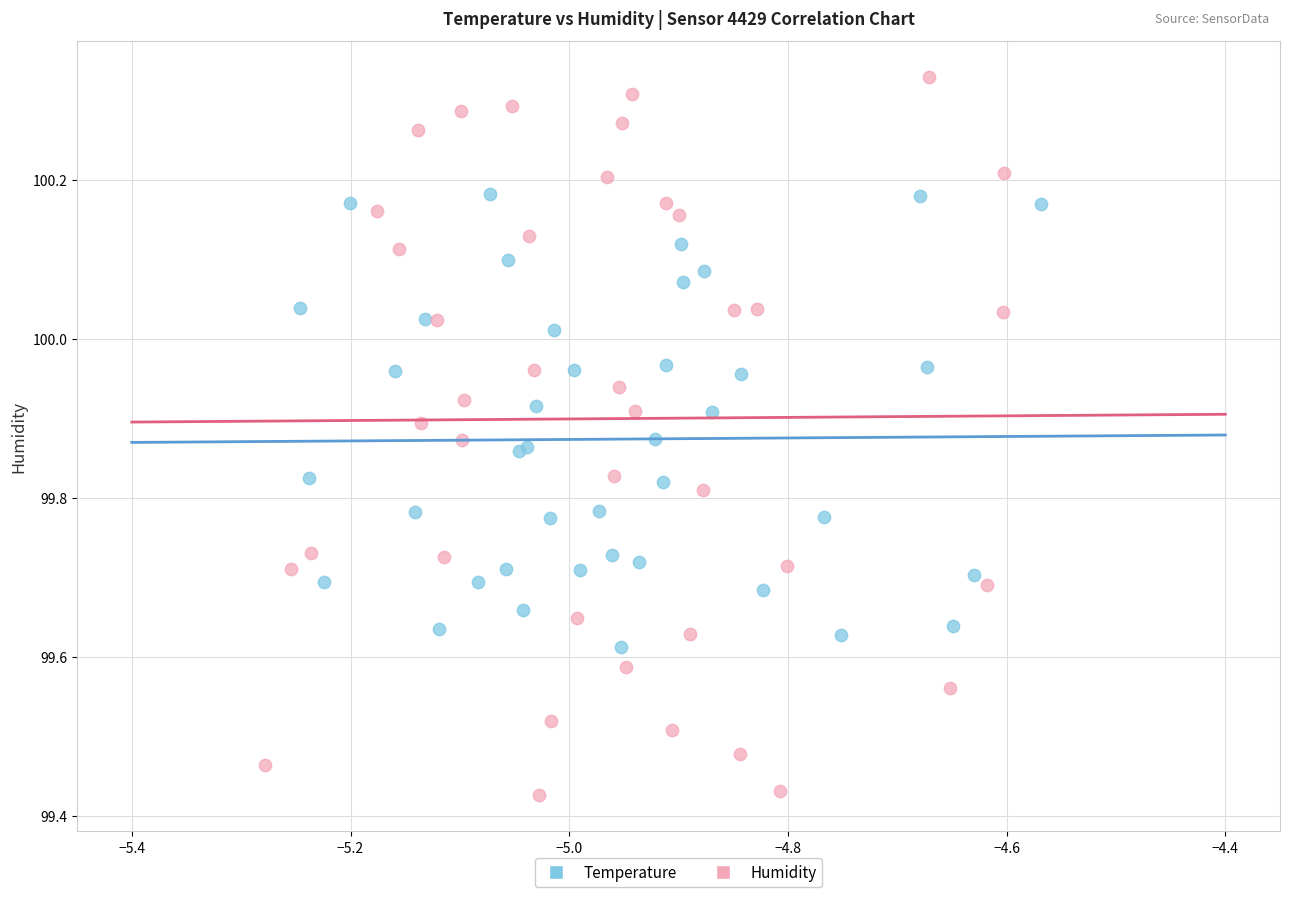

Which series contains the highest Y value?

Humidity